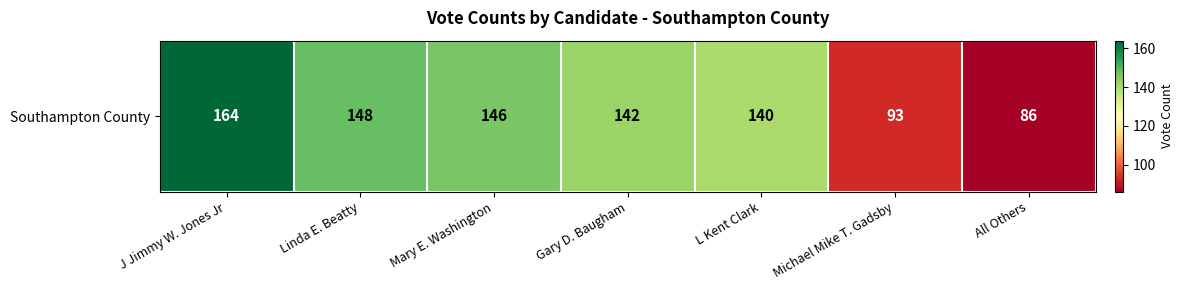

What is the difference between the second highest and second lowest values?

55